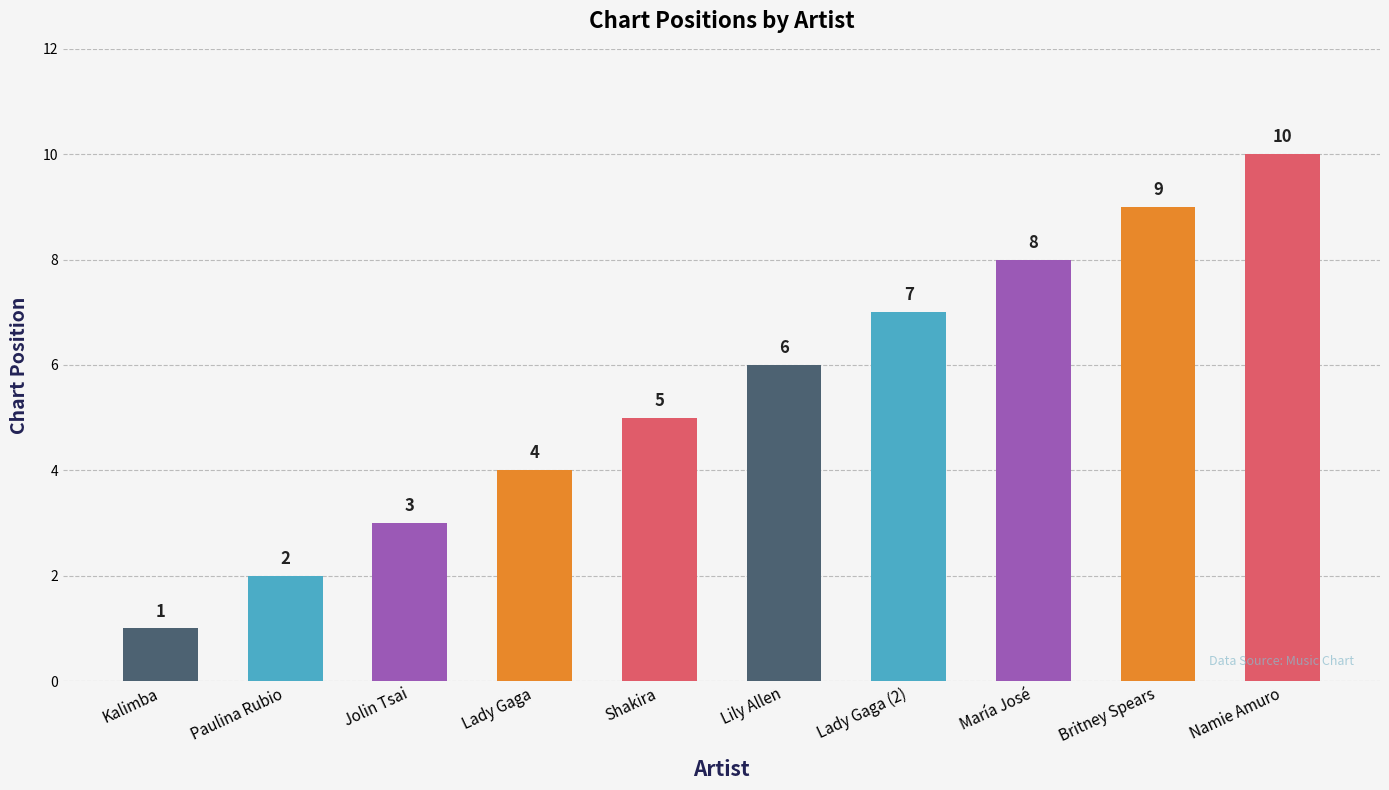

What is the difference between the maximum and minimum values?

9